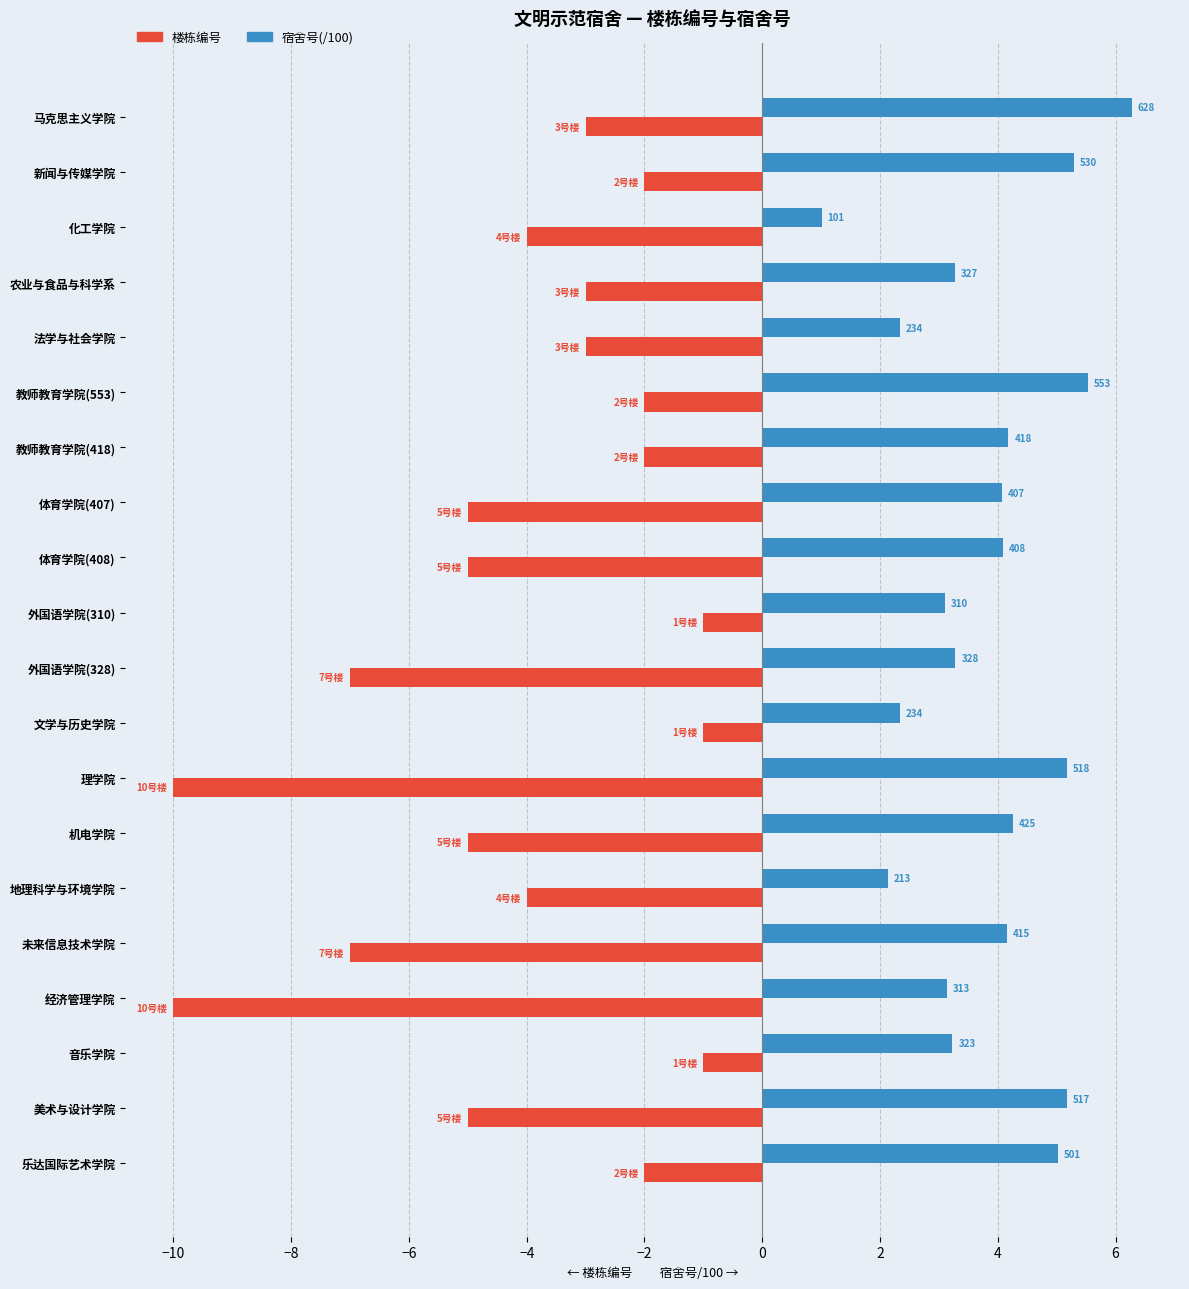

What is the average value of the 楼栋编号 series?

-4.1